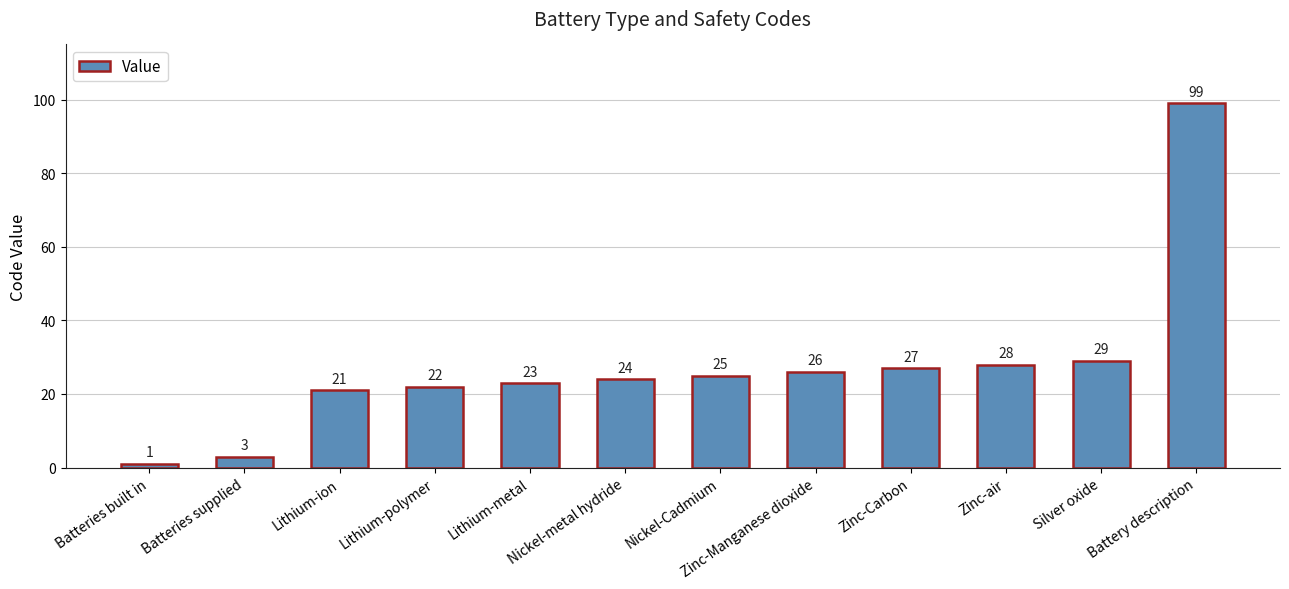

What is the label of the 1st bar from the left?

Batteries built in